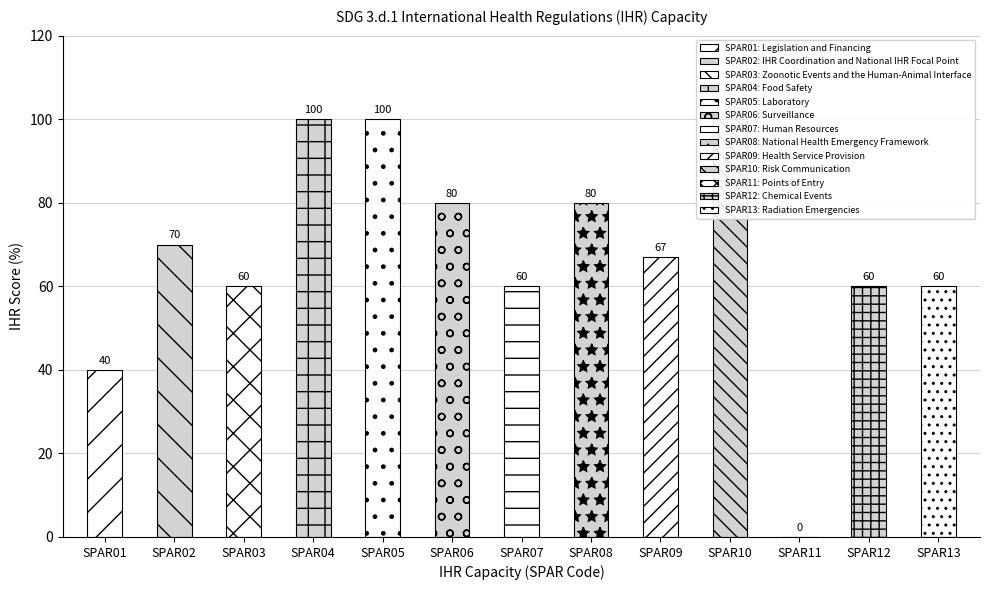

Are the bars grouped side by side (vs. stacked)?

No